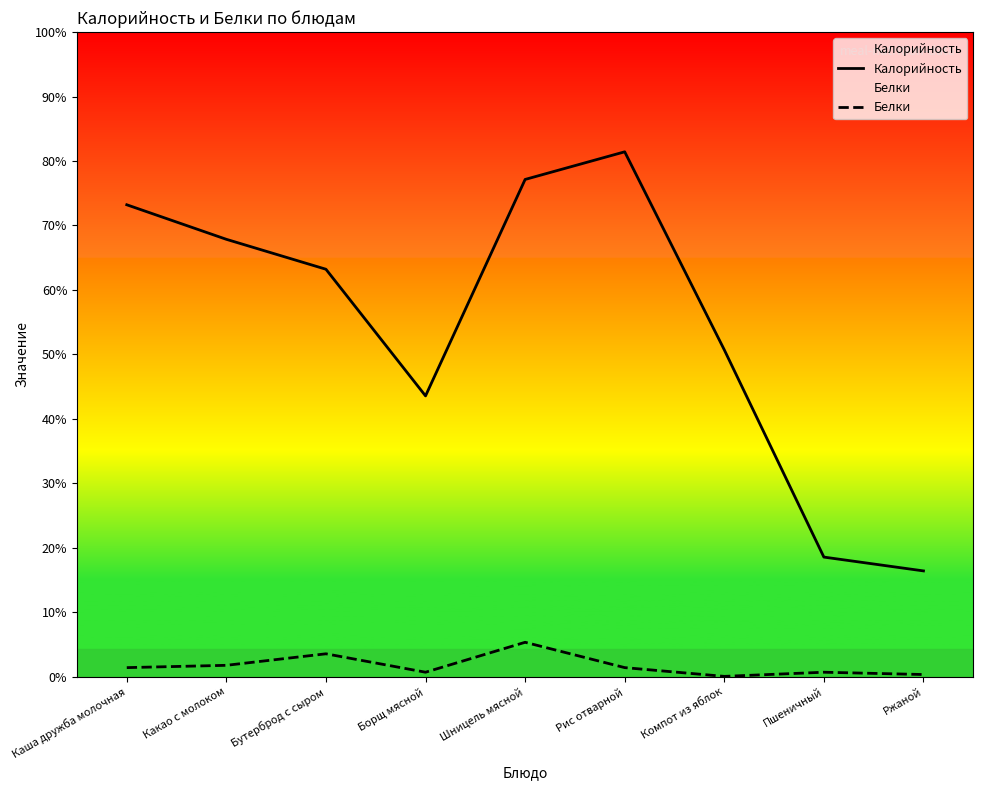

Rank the series by their average value, from highest to lowest.

Калорийность, Белки